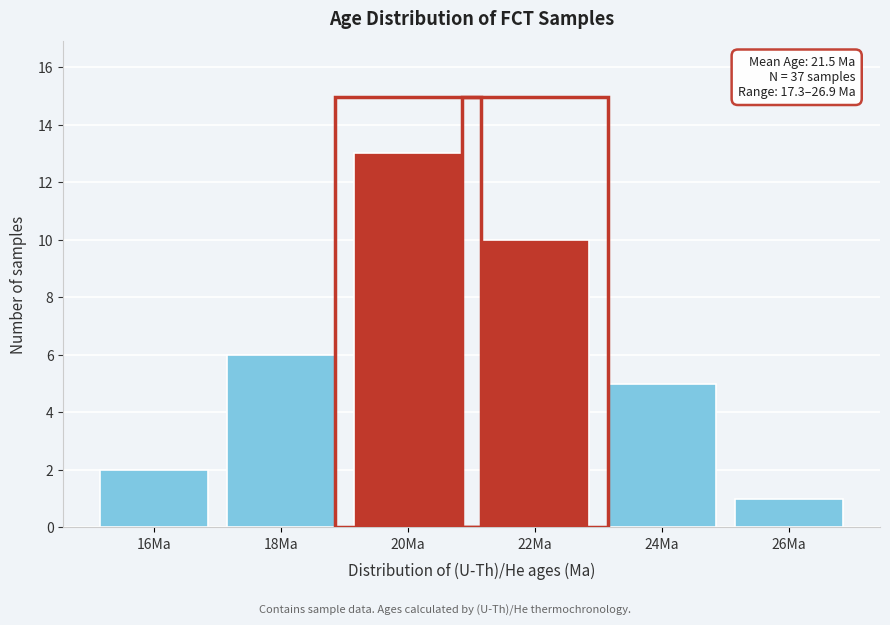

Reading left to right, list all the values displayed in this chart.

2	6	13	10	5	1